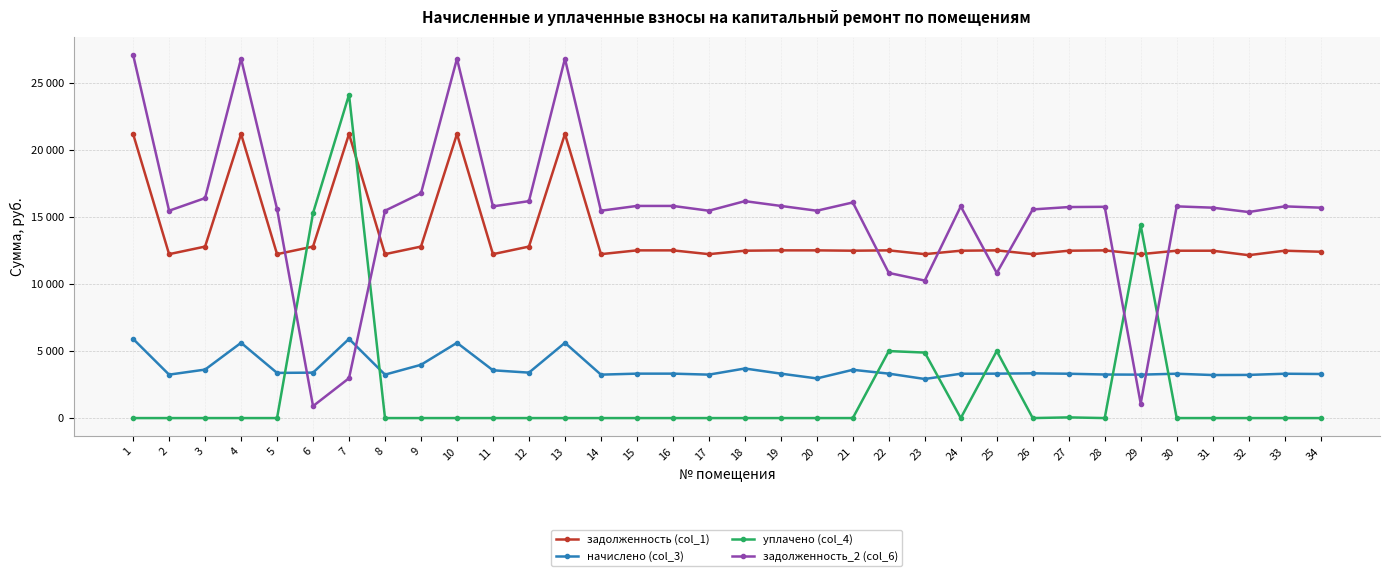

True or false: задолженность (col_1) has more than 2 interior local peaks.

True